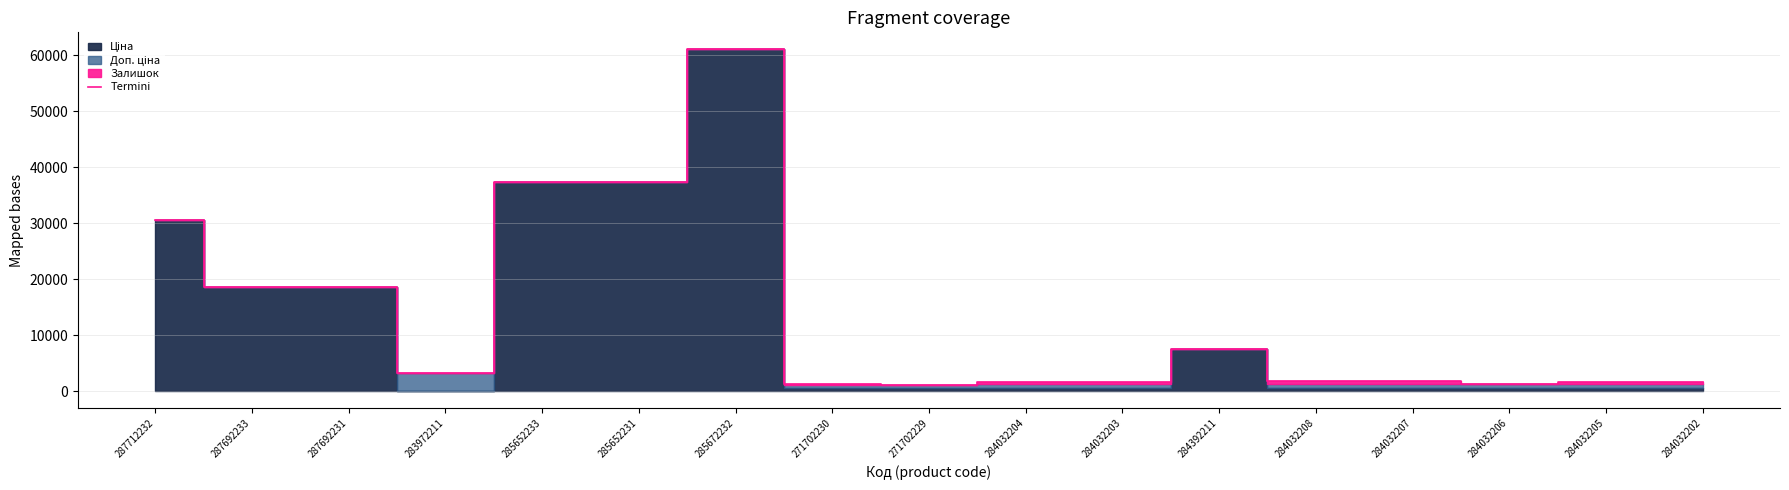

What is the greatest value displayed?

61028.8